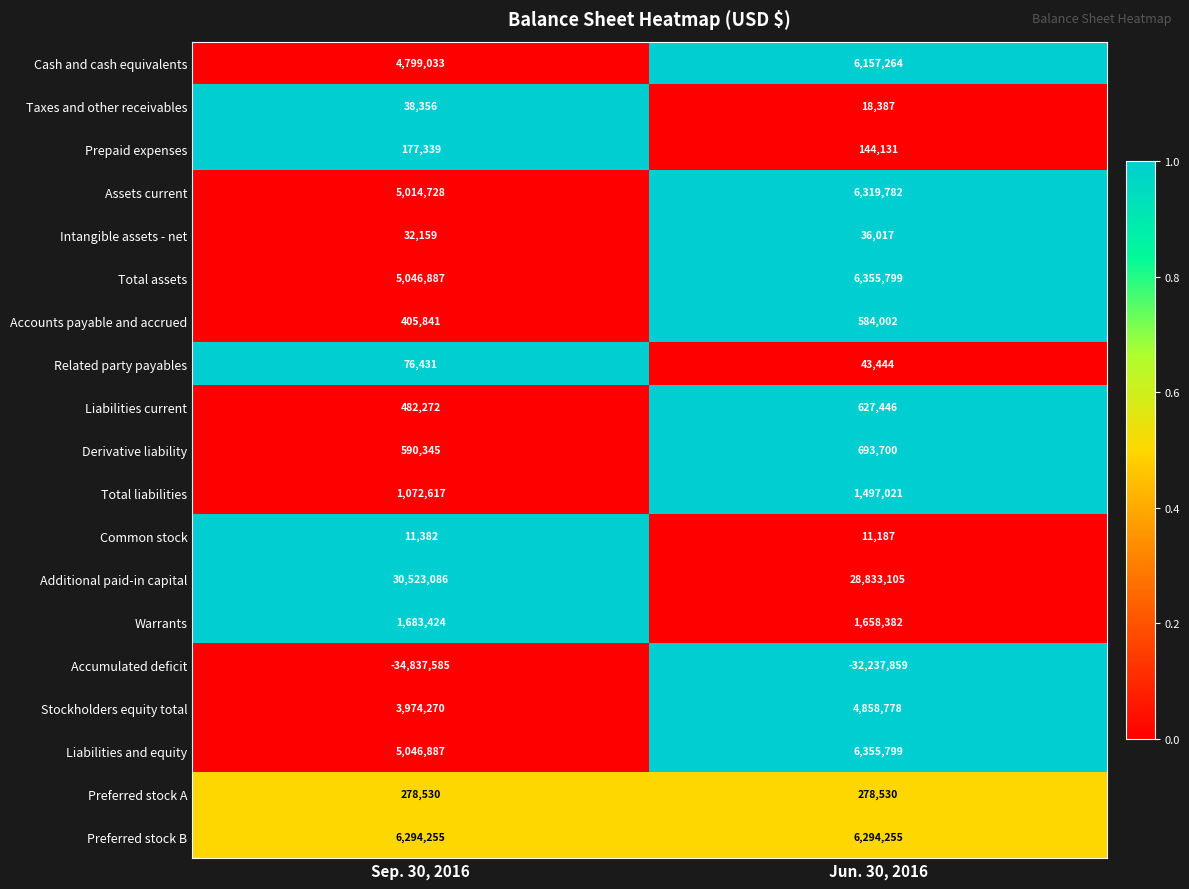

What is the sum of all Related party payables values?

119875